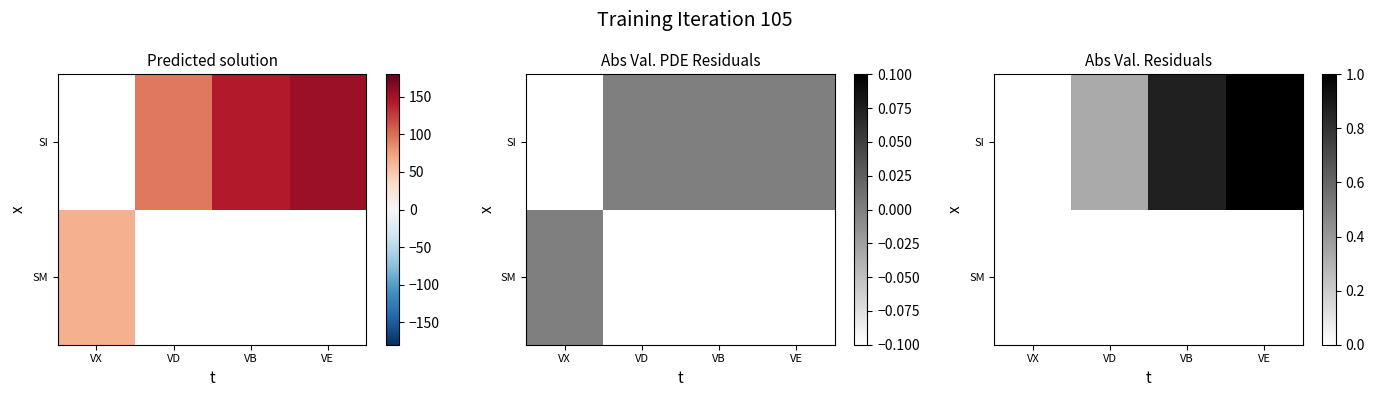

Which category has the lowest value across all series?

VX